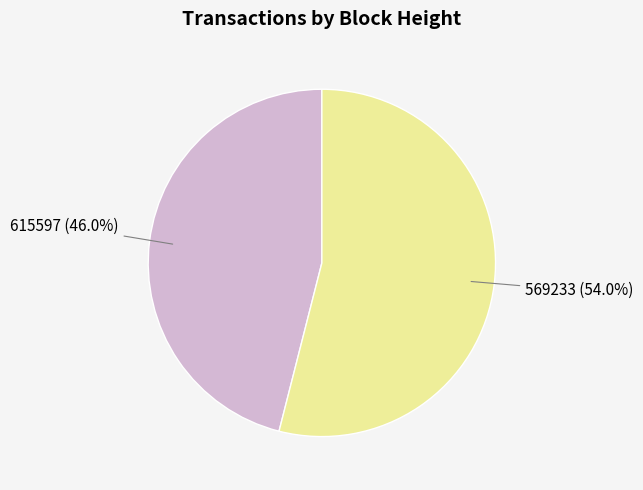

How many slices are in this pie chart?

2